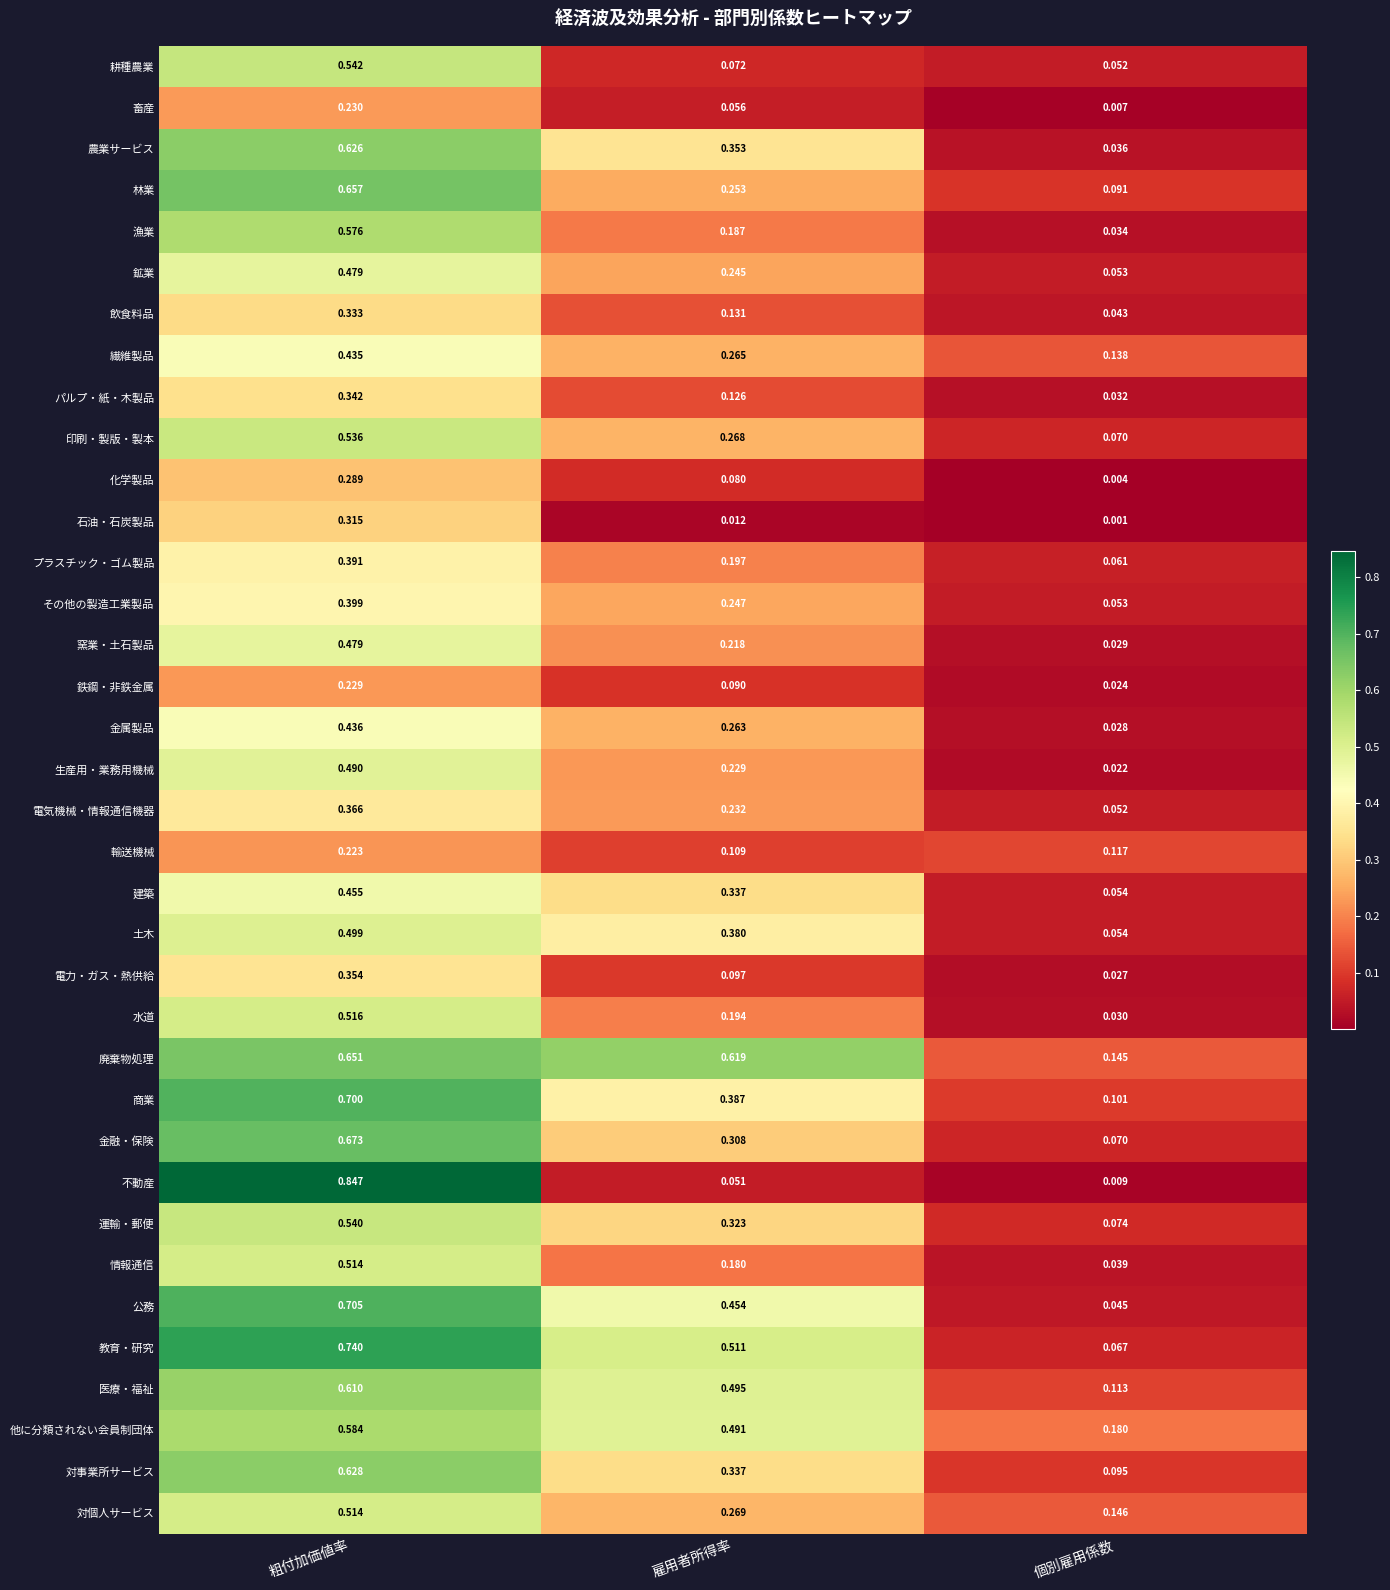

Which series has the widest spread of values?

不動産